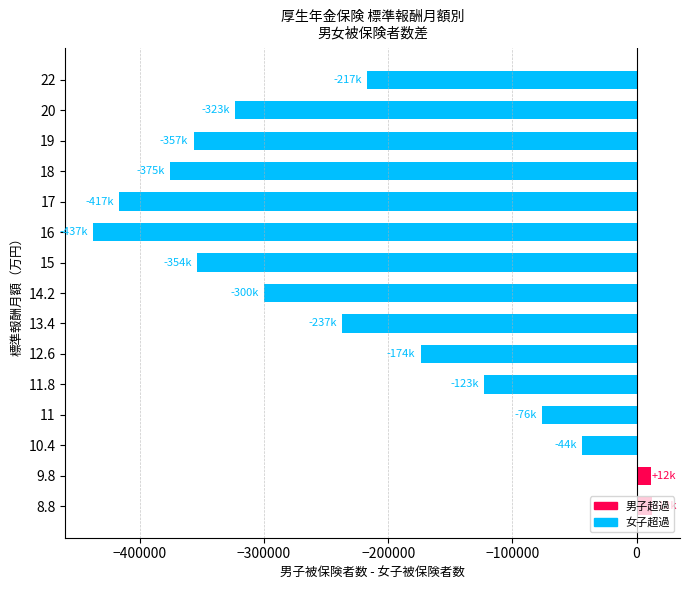

Which has a higher value, 12.6 or 17?

12.6